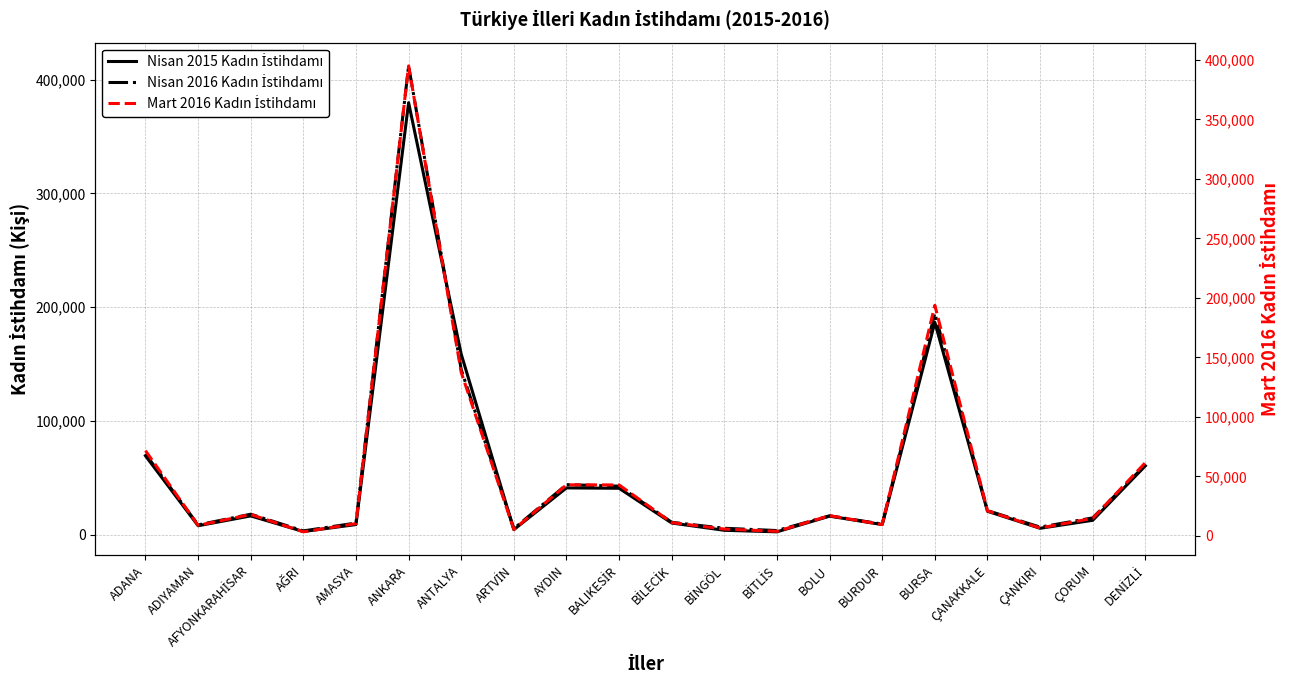

True or false: Mart 2016 Kadın İstihdamı has a value of 8873 at ADIYAMAN.

True